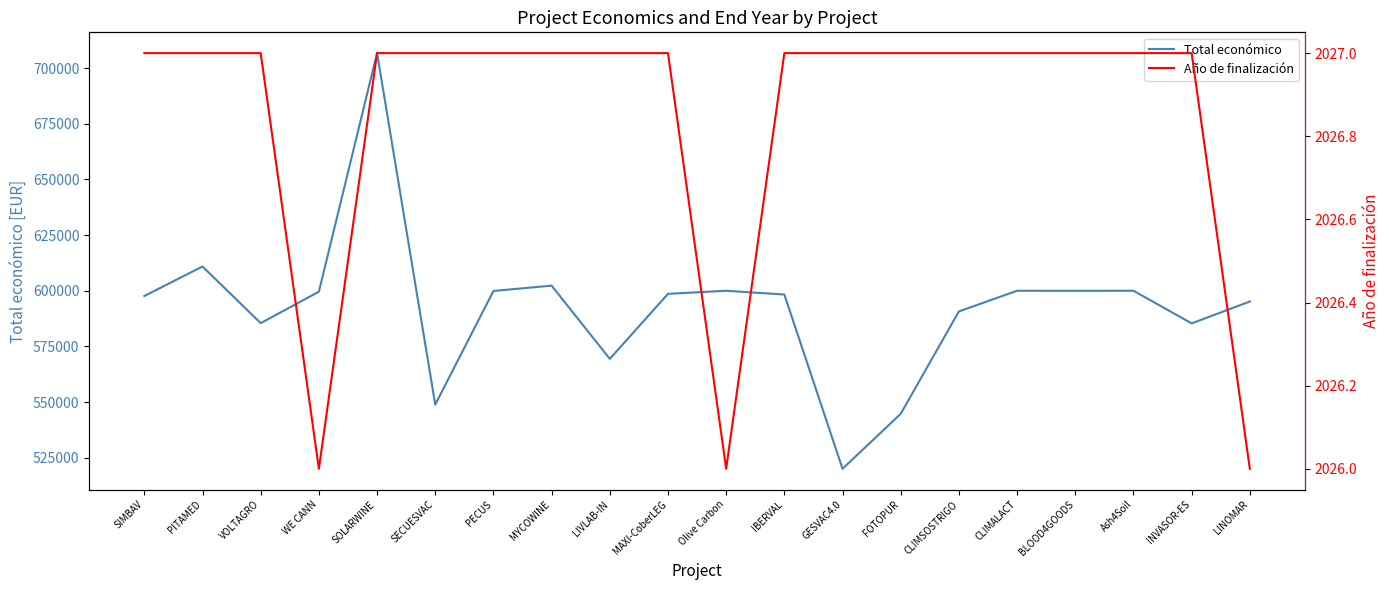

At which category does Total económico reach its first local peak?

PITAMED